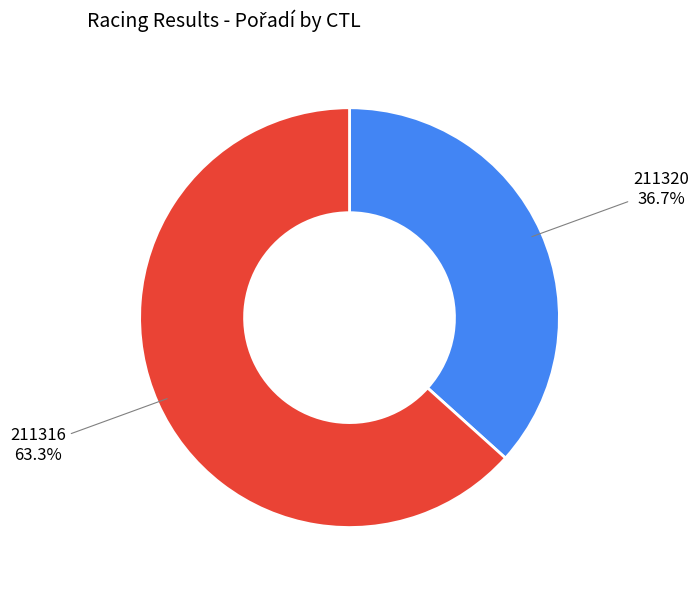

What is the ratio of the value at 211320 to the value at 211316?

0.6